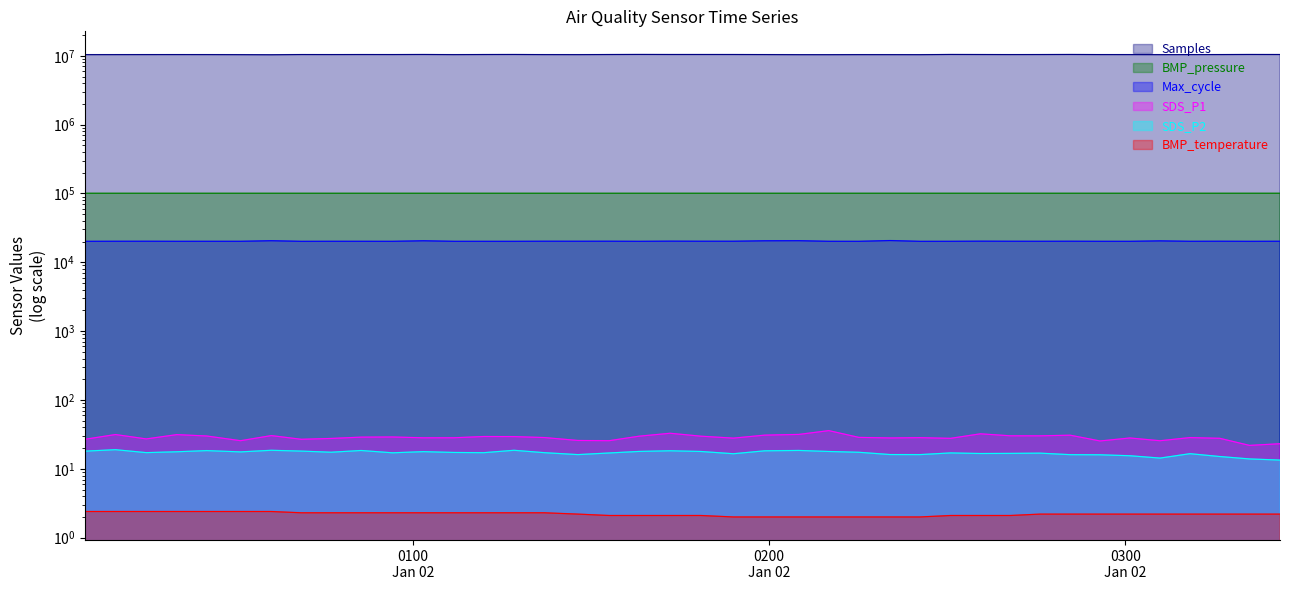

What is the difference between the maximum and minimum values in the SDS_P1 series?

14.0